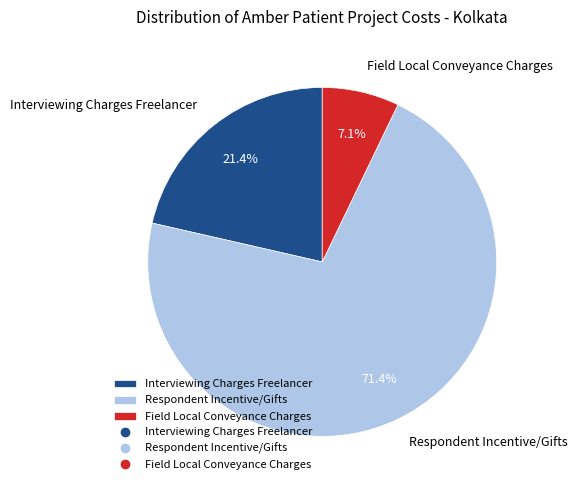

Count the number of slices in the pie.

3